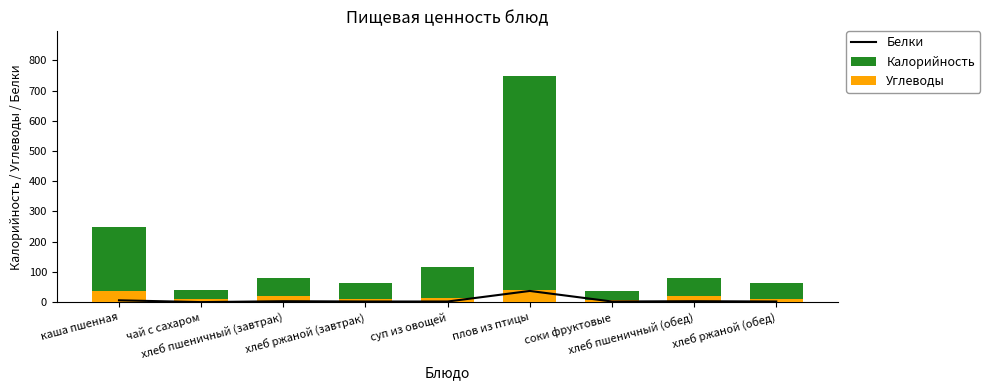

What are all the series names shown in the legend?

Белки, Калорийность, Углеводы